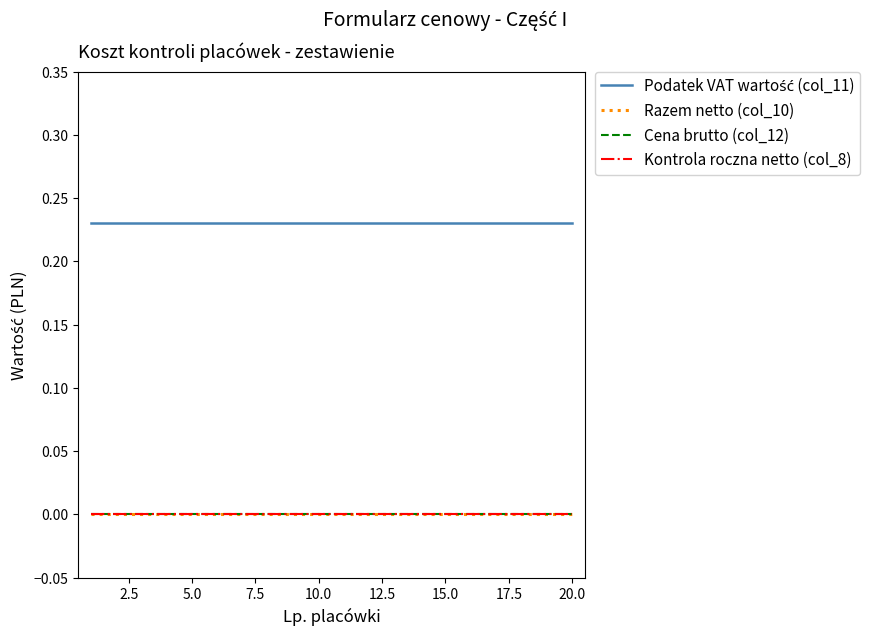

Does the chart have visible grid lines?

No